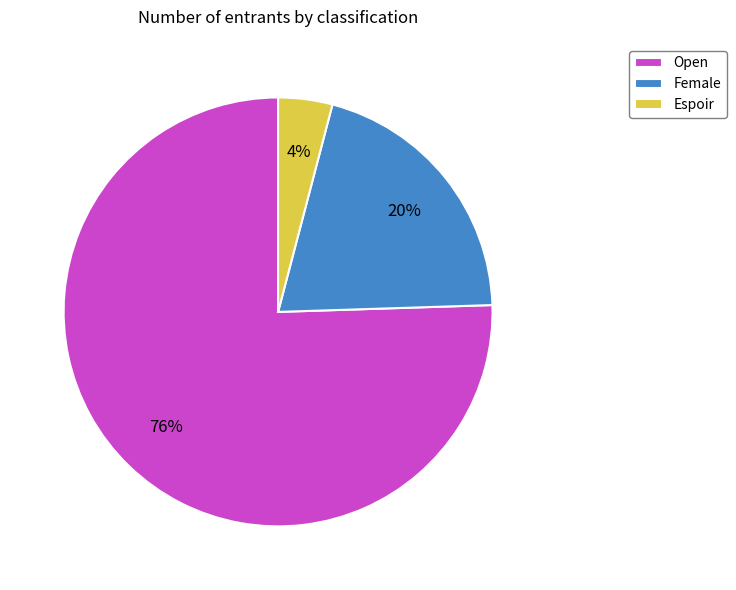

Does Open account for over 50% of the chart?

Yes